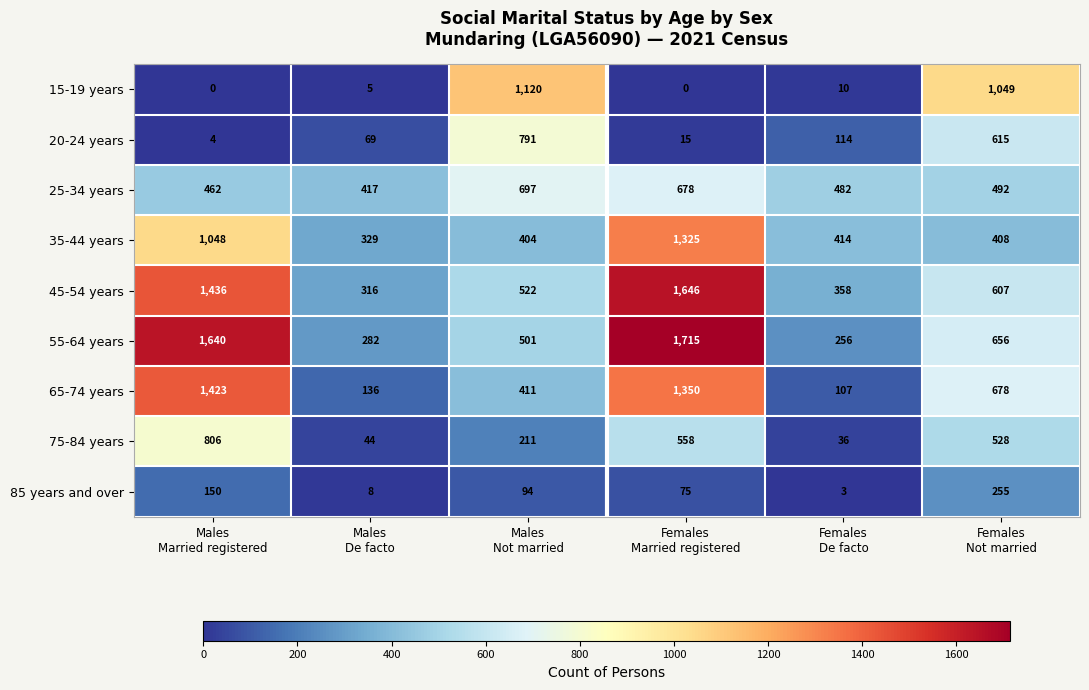

List the series in order of their peak value, highest first.

55-64 years, 45-54 years, 65-74 years, 35-44 years, 15-19 years, 75-84 years, 20-24 years, 25-34 years, 85 years and over